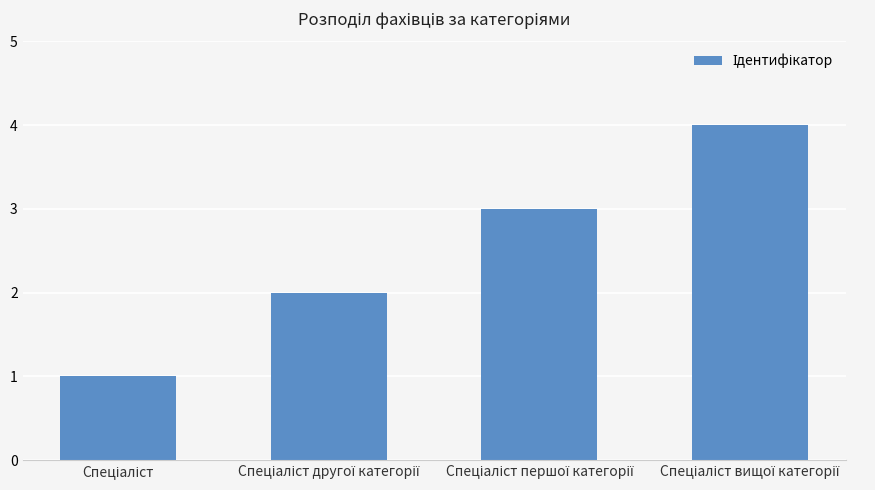

What is the value of the 2nd bar from the left?

2